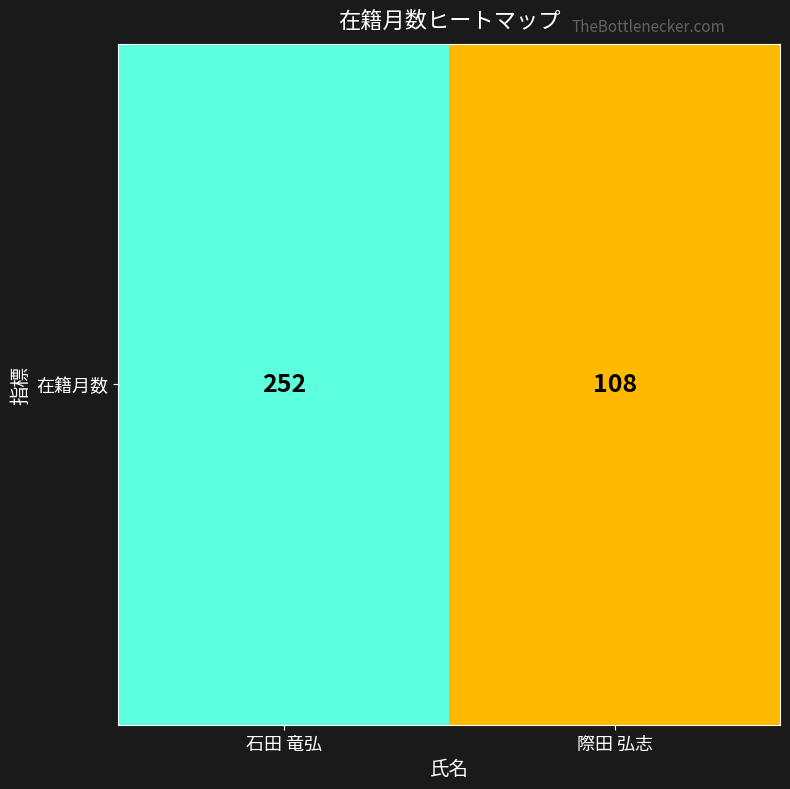

What is the sum of the values at 際田 弘志 and 石田 竜弘?

360